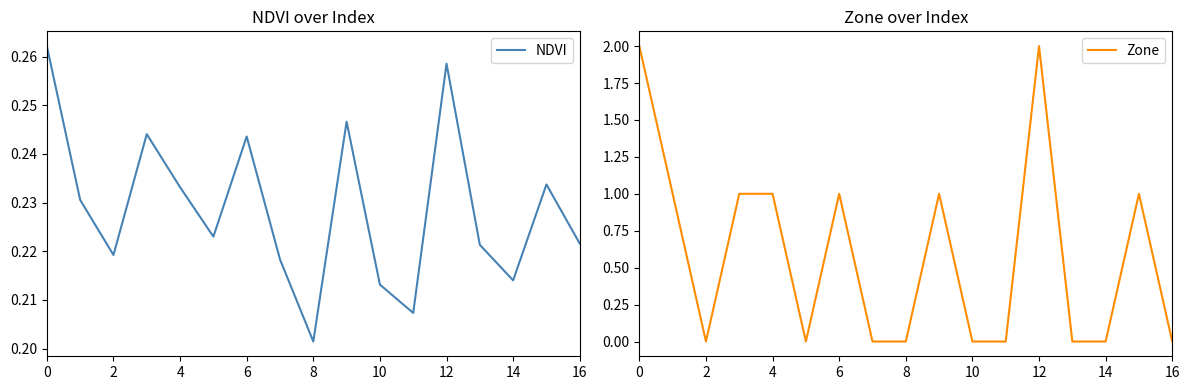

At which label is NDVI closest to 0?

8